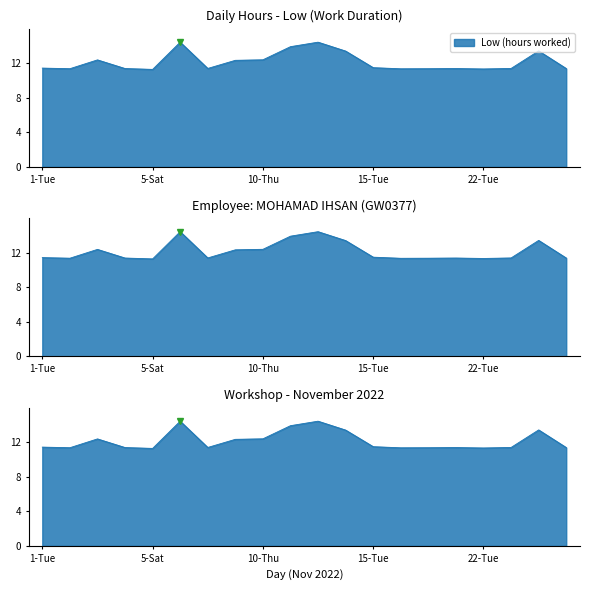

What is the average value?

12.2